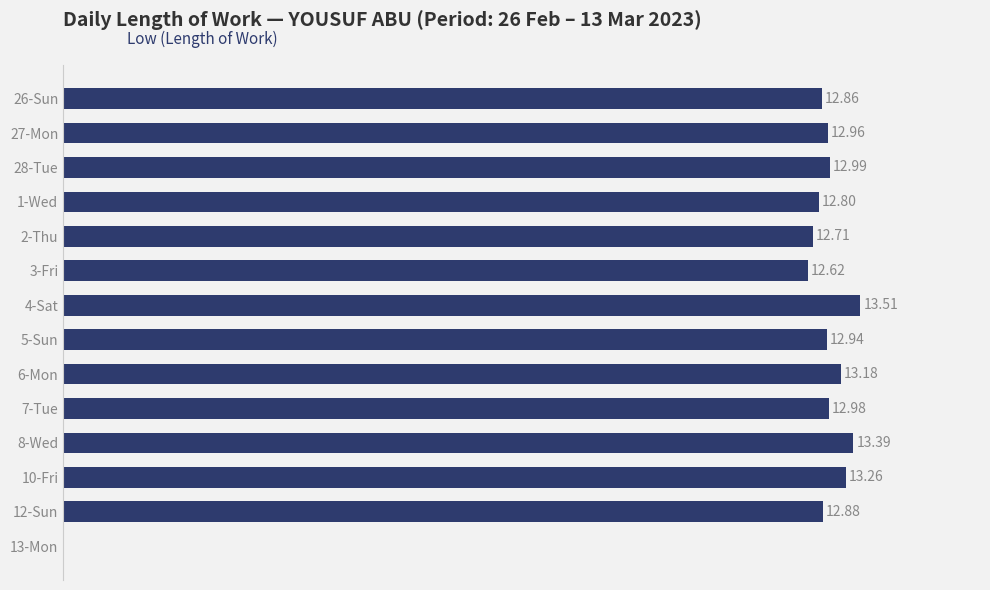

Between 2-Thu and 8-Wed, which is larger?

8-Wed